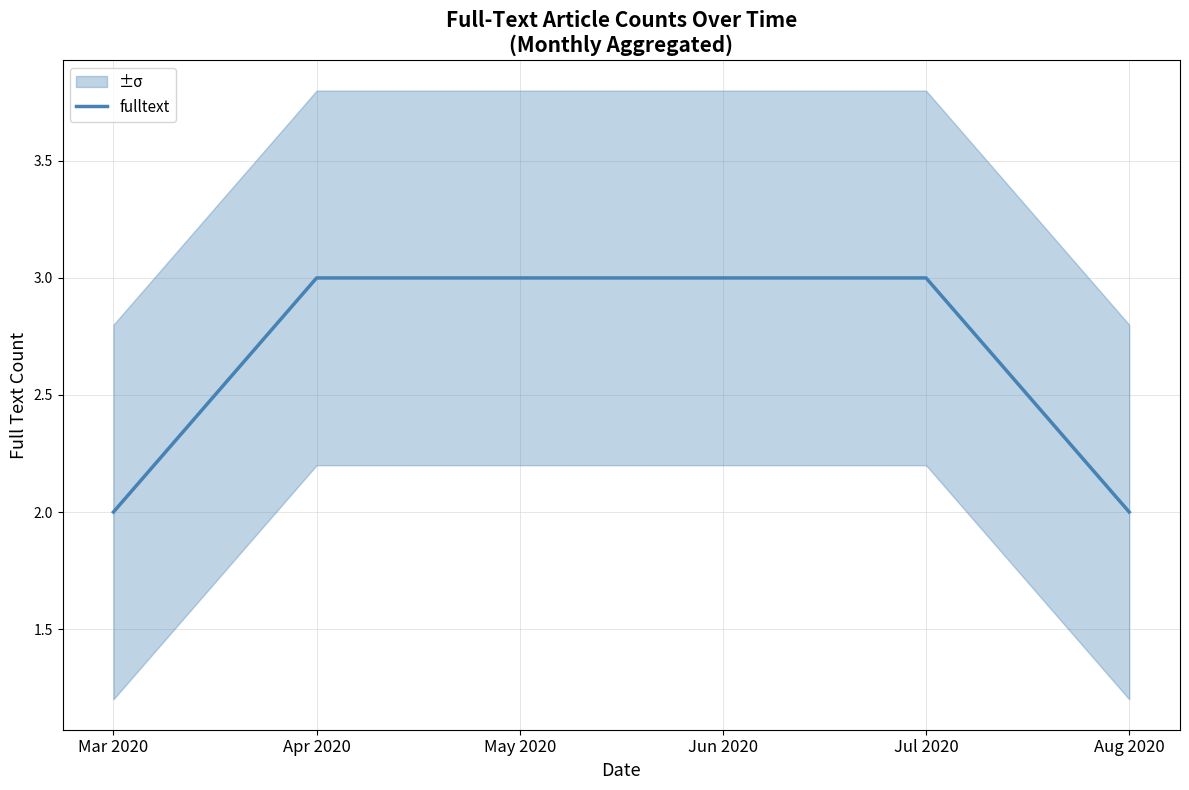

Rank the categories by value from highest to lowest.

Apr 2020, May 2020, Jun 2020, Jul 2020, Mar 2020, Aug 2020